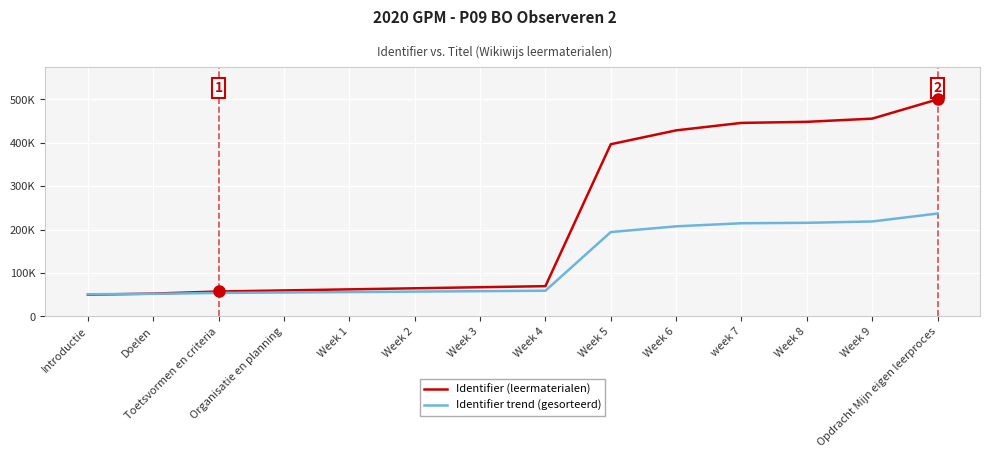

Which series changed the most between Week 3 and Week 8?

Identifier (leermaterialen)